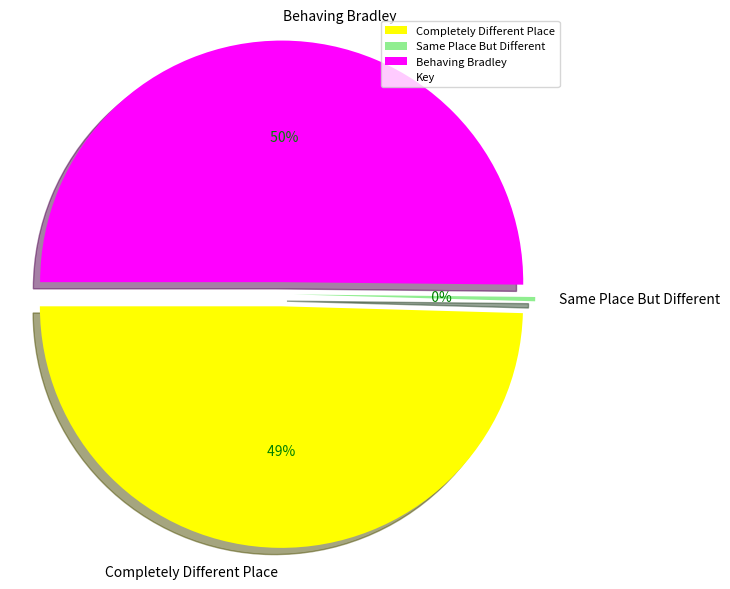

Rank the categories by value from highest to lowest.

Behaving Bradley, Completely Different Place, Same Place But Different